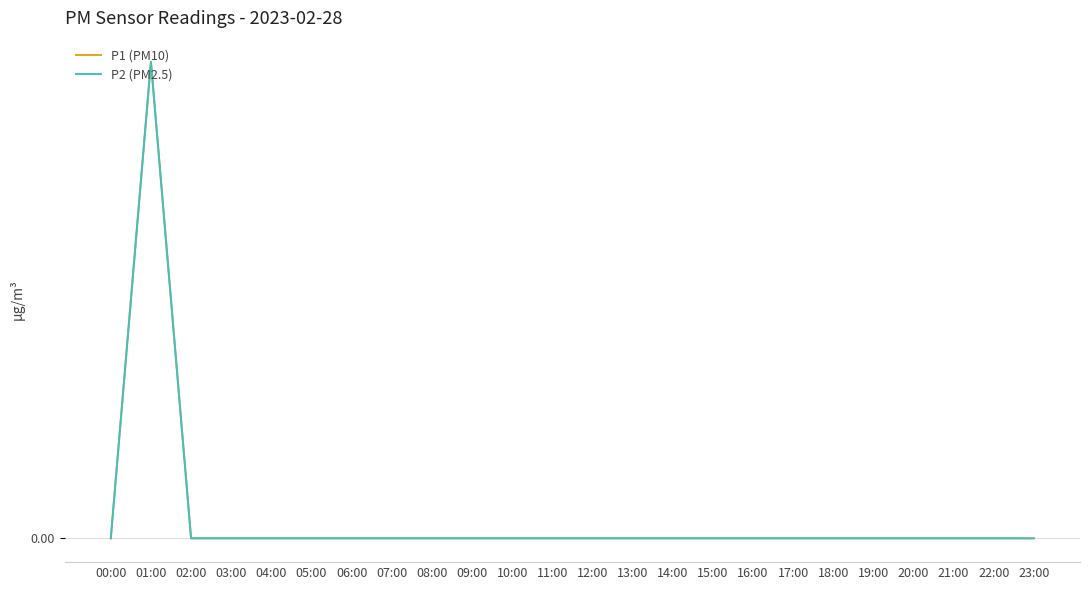

Does the chart display data point markers on the line(s)?

No